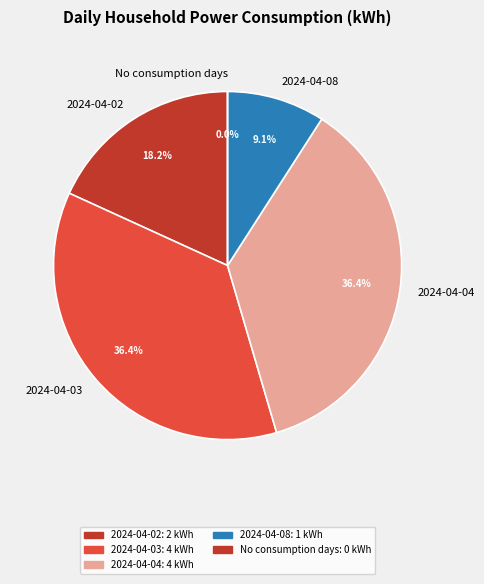

Does any single category account for the majority?

No